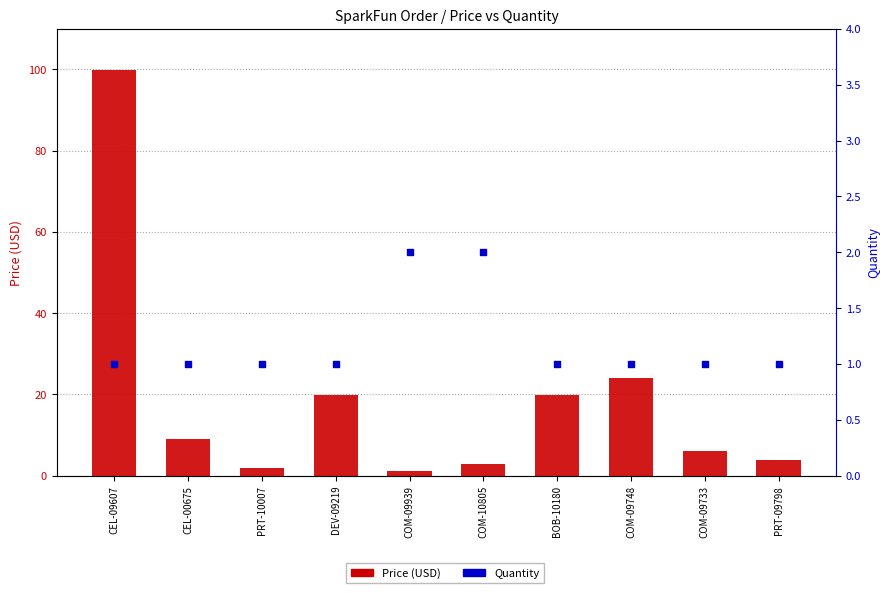

Which series contains the lowest Y value?

Quantity